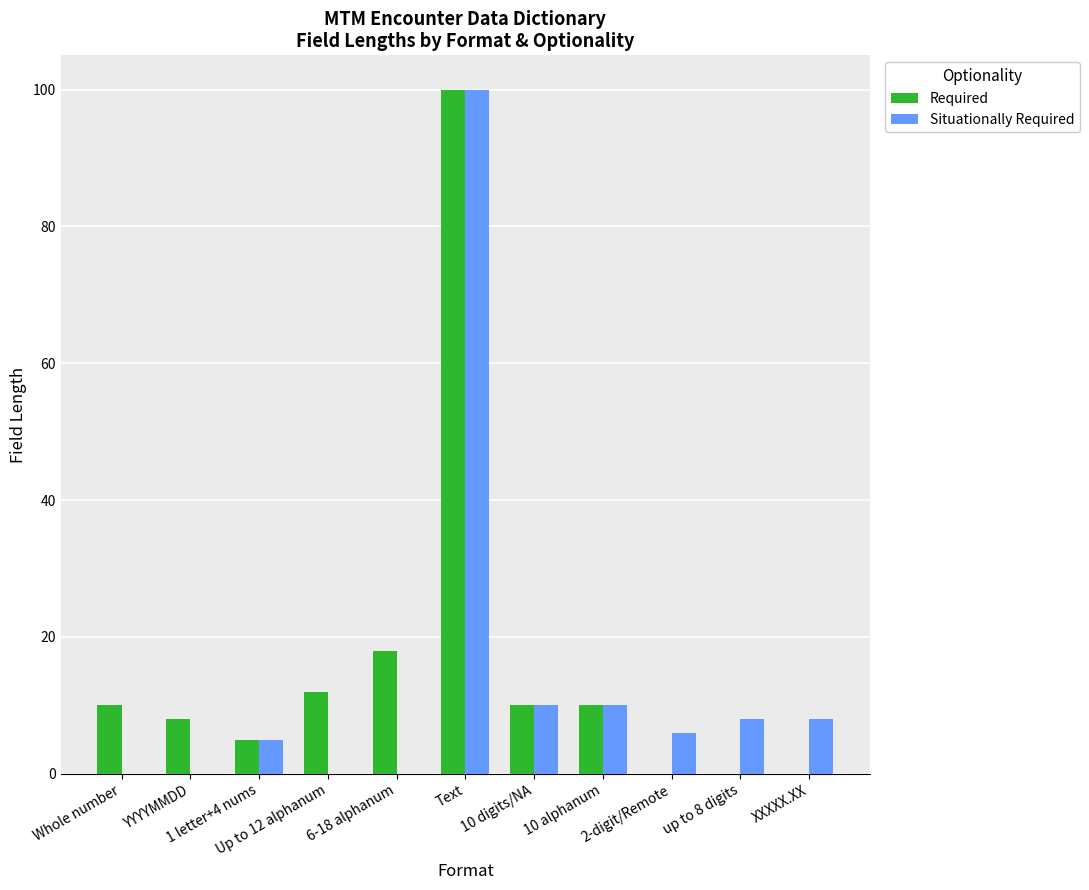

Reading left to right, what are all the values shown in this chart?

Required: 10	8	5	12	18	100	10	10	0	0	0
Situationally Required: 0	0	5	0	0	100	10	10	6	8	8